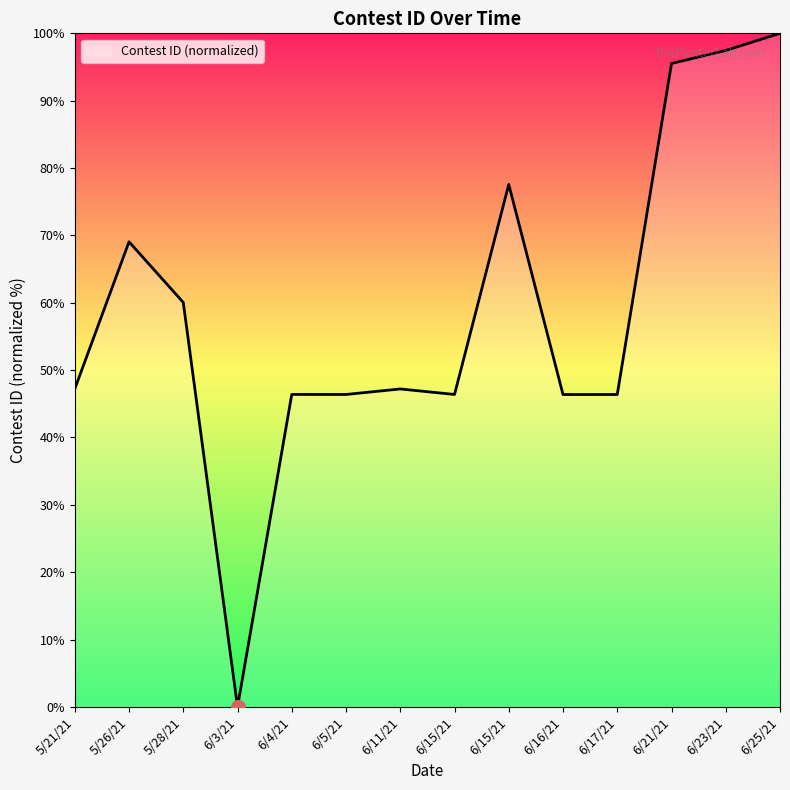

What is the change in value from 6/5/21 to 6/15/21?

+31.2